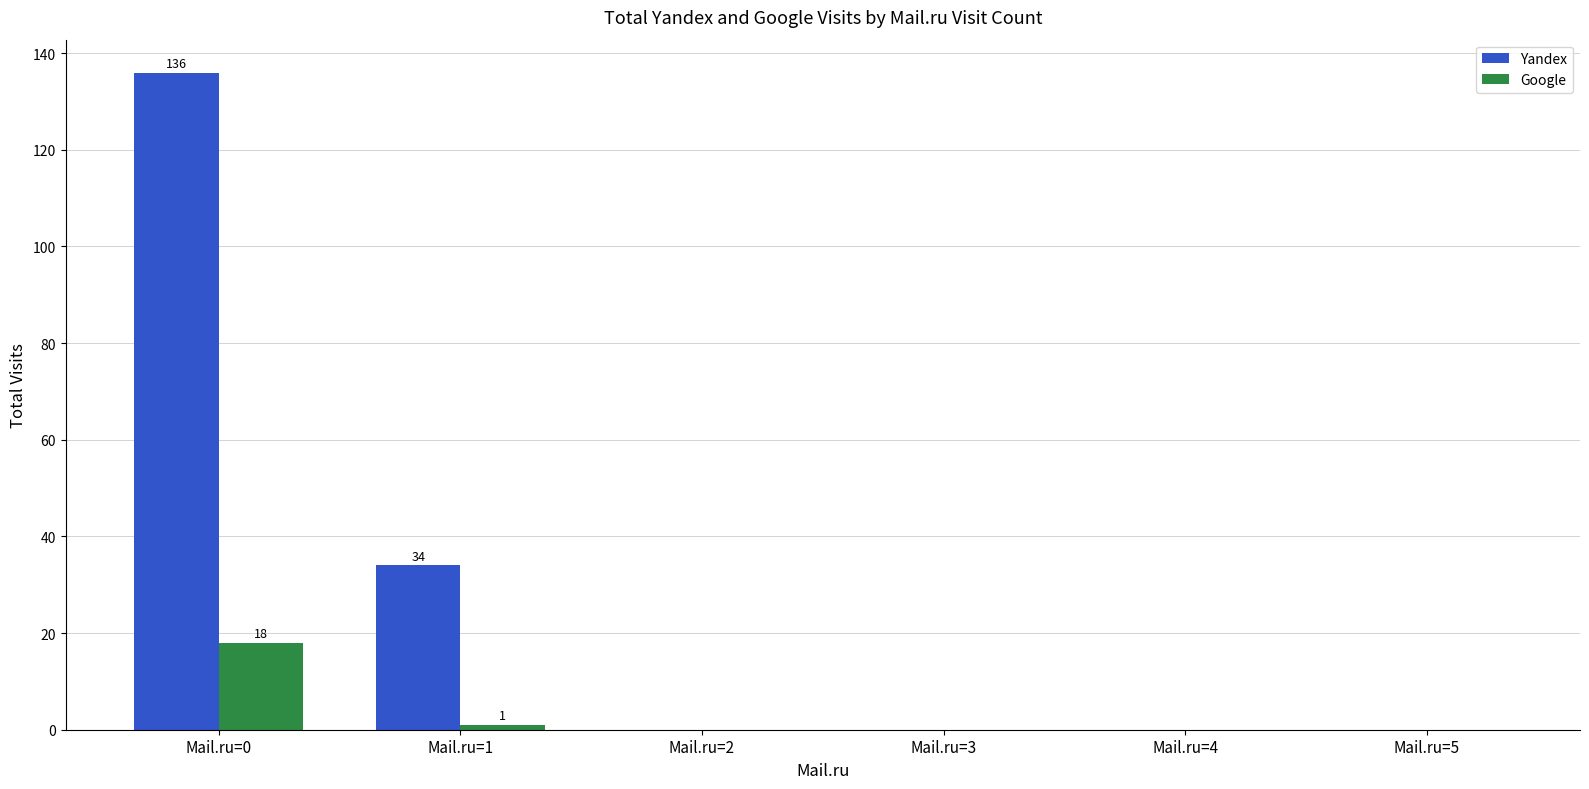

Count the number of data series in this chart.

2